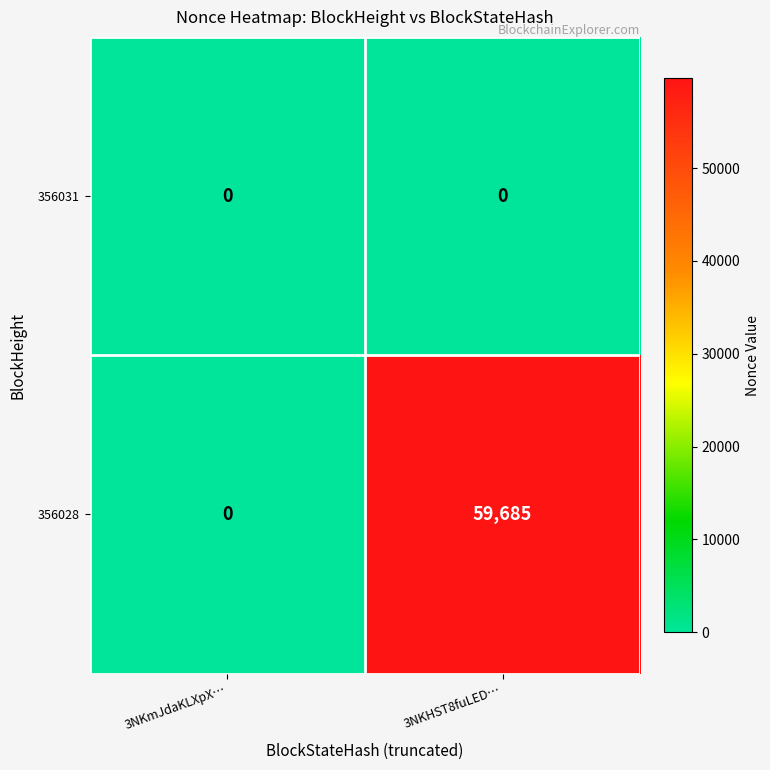

Reading right to left, what are all the values shown in this chart?

356031: 3NKHST8fuLED…=0	3NKmJdaKLXpX…=0
356028: 3NKHST8fuLED…=59685	3NKmJdaKLXpX…=0